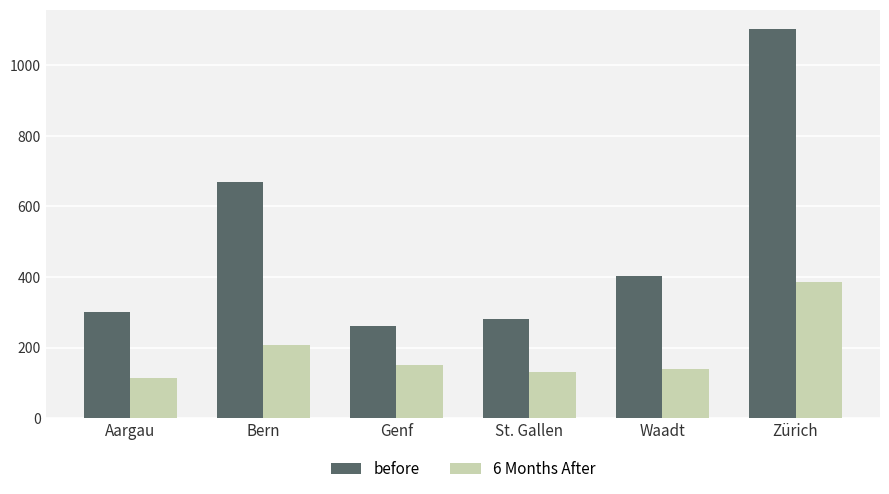

What position from the left is Waadt?

5